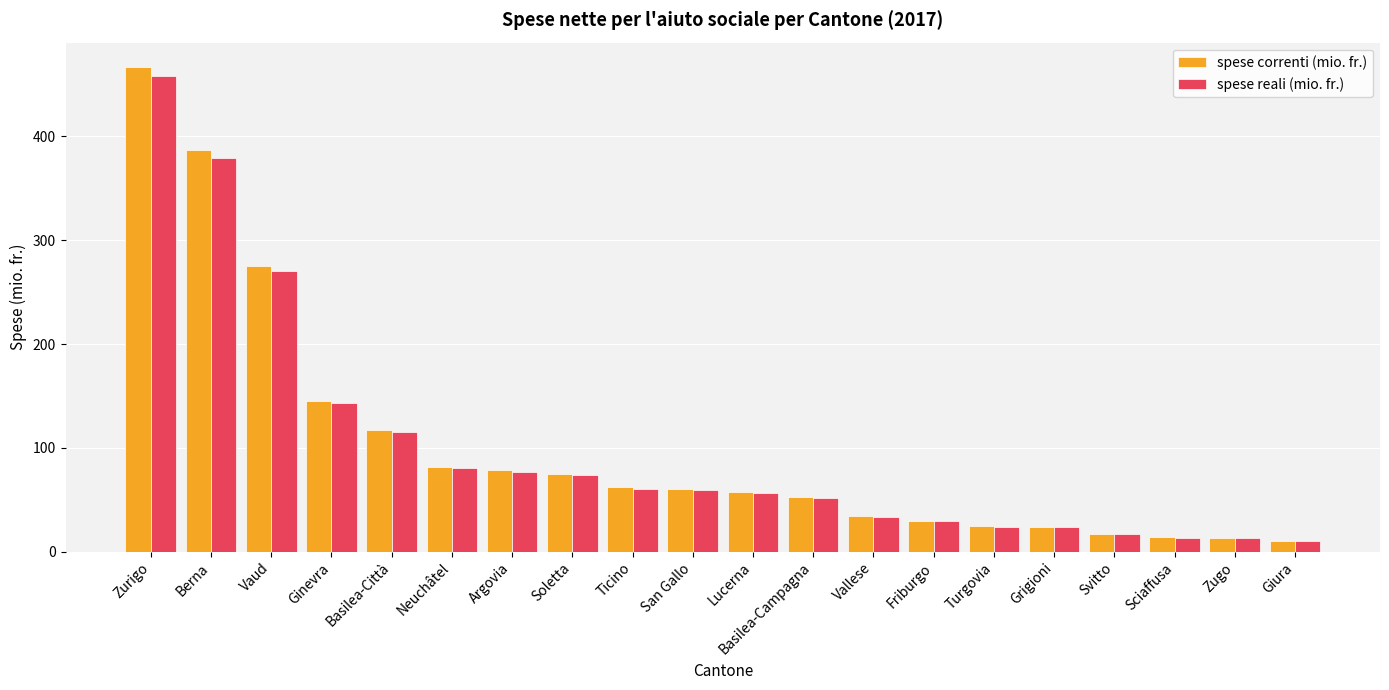

What is the approximate value of spese reali (mio. fr.) at Giura?

10.4